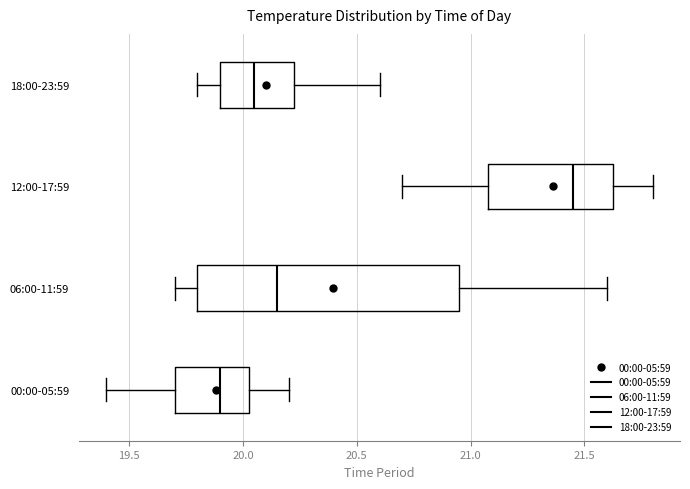

Reading bottom to top, read every box against the x-axis: the position of its median line, the range the box covers, and the ends of its whiskers. The values are not printed on the chart, so give them approximately, as read against the axis.

00:00-05:59: median 19.90, box 19.70 to 20.05, whiskers 19.40 to 20.20
06:00-11:59: median 20.15, box 19.80 to 20.95, whiskers 19.70 to 21.60
12:00-17:59: median 21.45, box 21.10 to 21.65, whiskers 20.70 to 21.80
18:00-23:59: median 20.05, box 19.90 to 20.25, whiskers 19.80 to 20.60